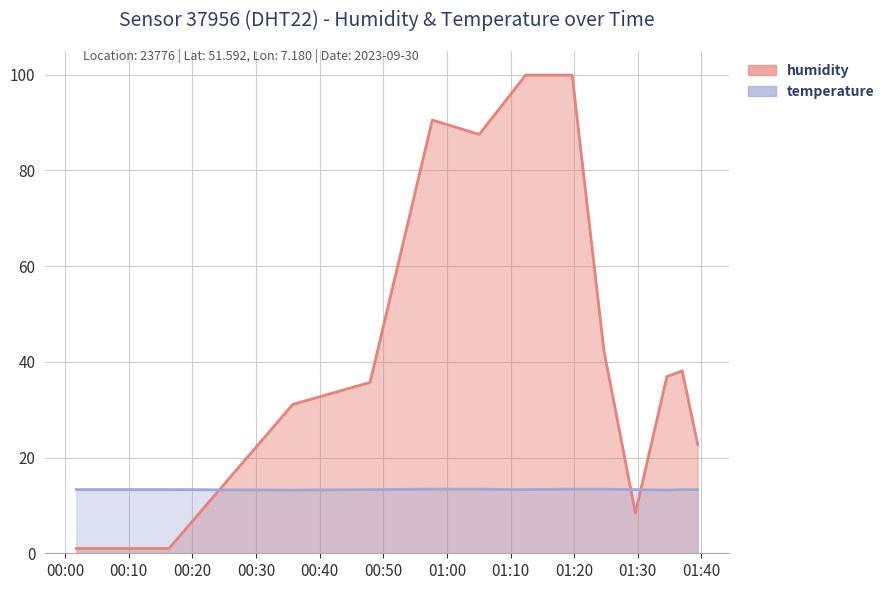

What is the difference between the highest and lowest values at 2023-09-30T00:01:45?

12.3